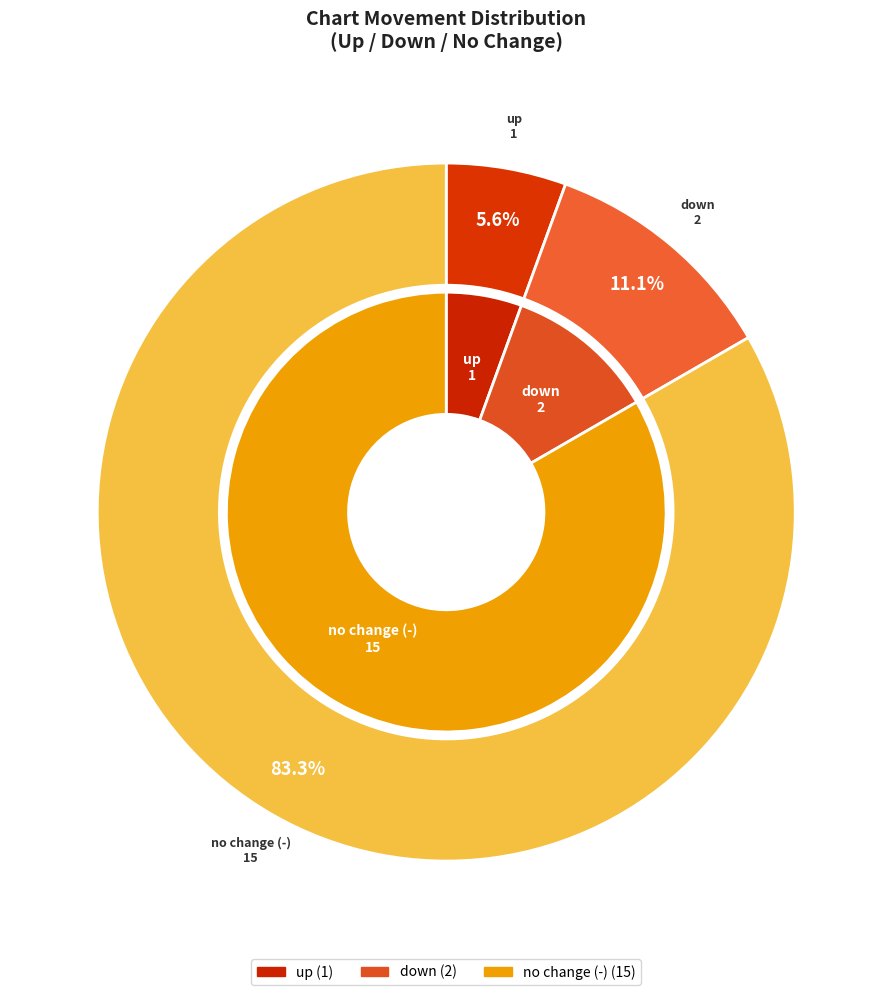

Is it true that - is 90% of the pie?

False